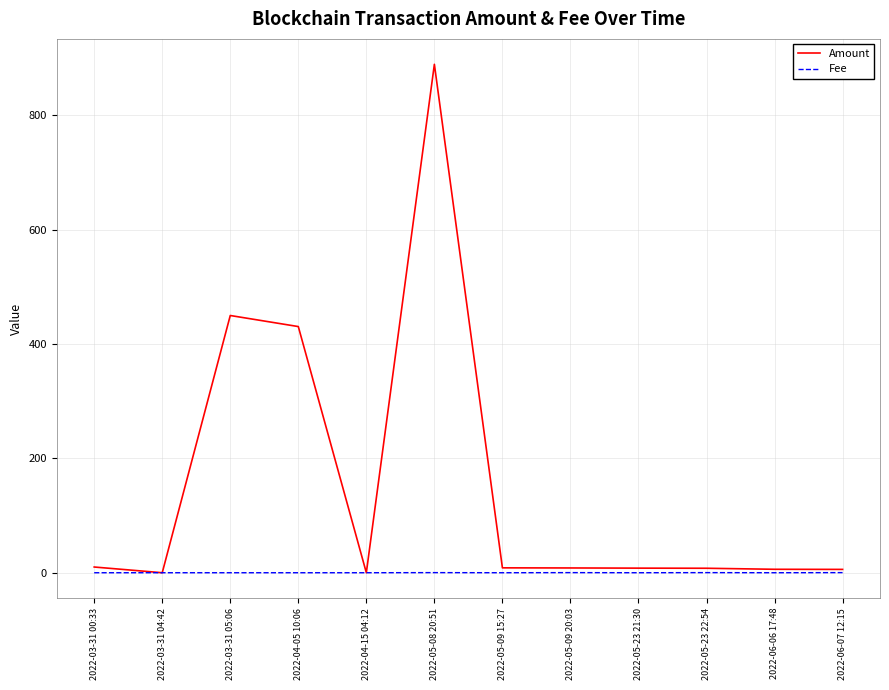

Rank the series by their maximum value, from lowest to highest.

Fee, Amount